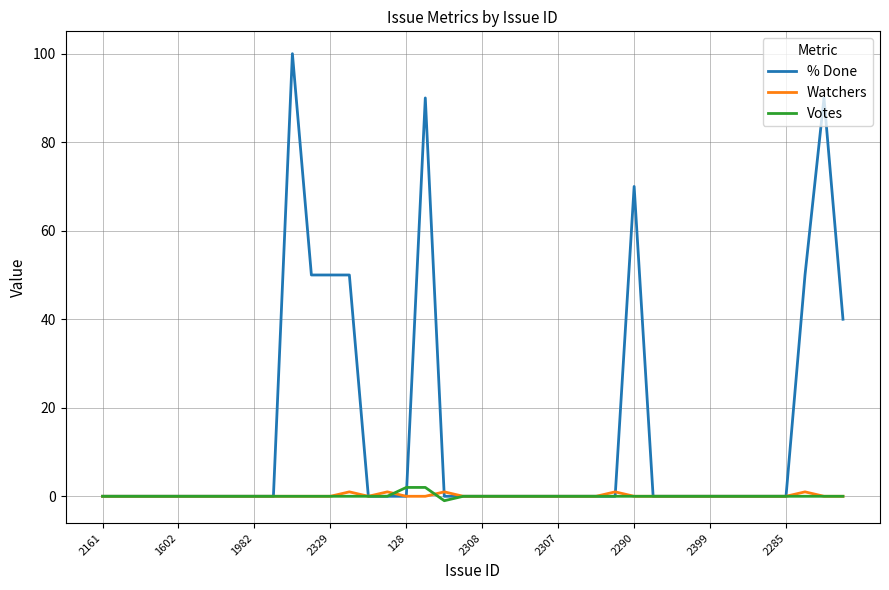

Reading left to right, extract all data points from this chart.

% Done: 0	0	0	0	0	0	0	0	0	0	100	50	50	50	0	0	0	90	0	0	0	0	0	0	0	0	0	0	70	0	0	0	0	0	0	0	0	50	90	40
Watchers: 0	0	0	0	0	0	0	0	0	0	0	0	0	1	0	1	0	0	1	0	0	0	0	0	0	0	0	1	0	0	0	0	0	0	0	0	0	1	0	0
Votes: 0	0	0	0	0	0	0	0	0	0	0	0	0	0	0	0	2	2	-1	0	0	0	0	0	0	0	0	0	0	0	0	0	0	0	0	0	0	0	0	0